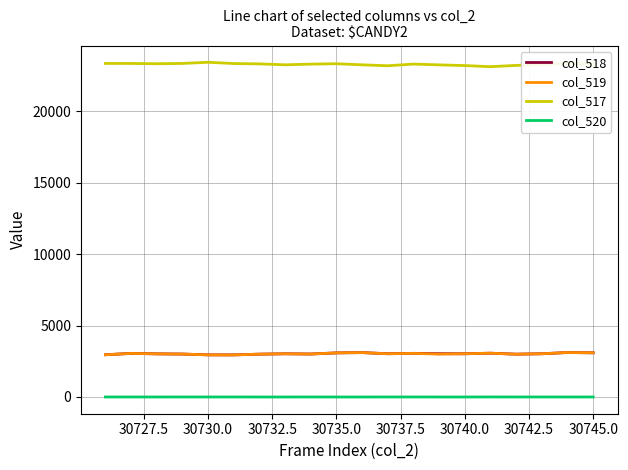

True or false: col_520 and col_517 intersect in this chart.

False